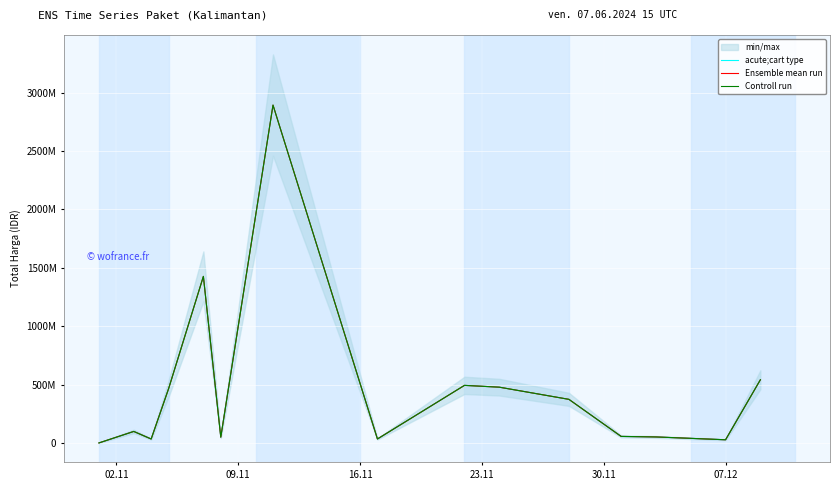

List the series in order of their peak value, lowest first.

acute;cart type, Ensemble mean run, Controll run